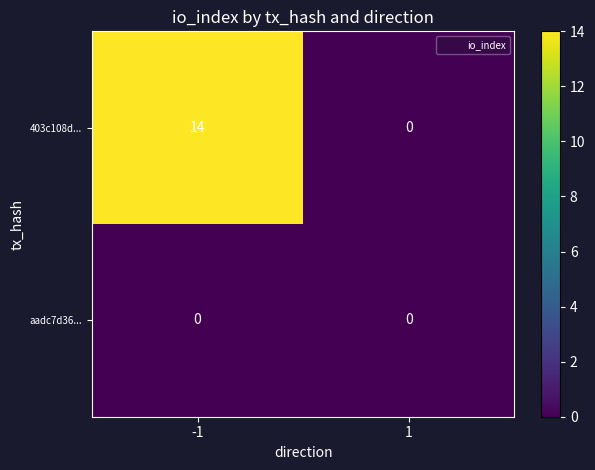

Rank the series by their maximum value, from lowest to highest.

aadc7d36..., 403c108d...